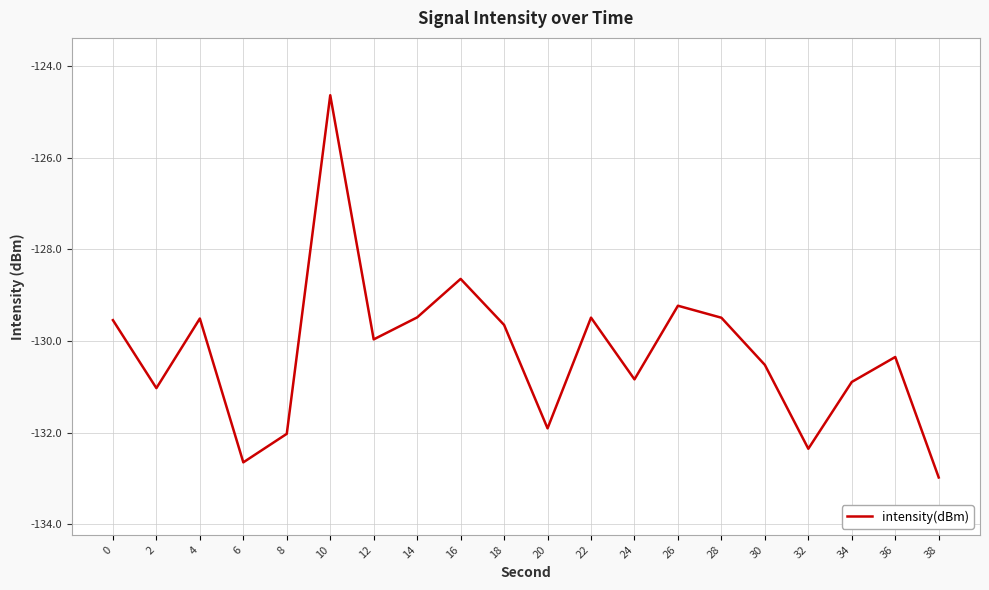

Reading left to right, transcribe all the data shown in this chart.

-129.5	-131.0	-129.5	-132.6	-132.0	-124.6	-130.0	-129.5	-128.6	-129.6	-131.9	-129.5	-130.8	-129.2	-129.5	-130.5	-132.3	-130.9	-130.3	-133.0